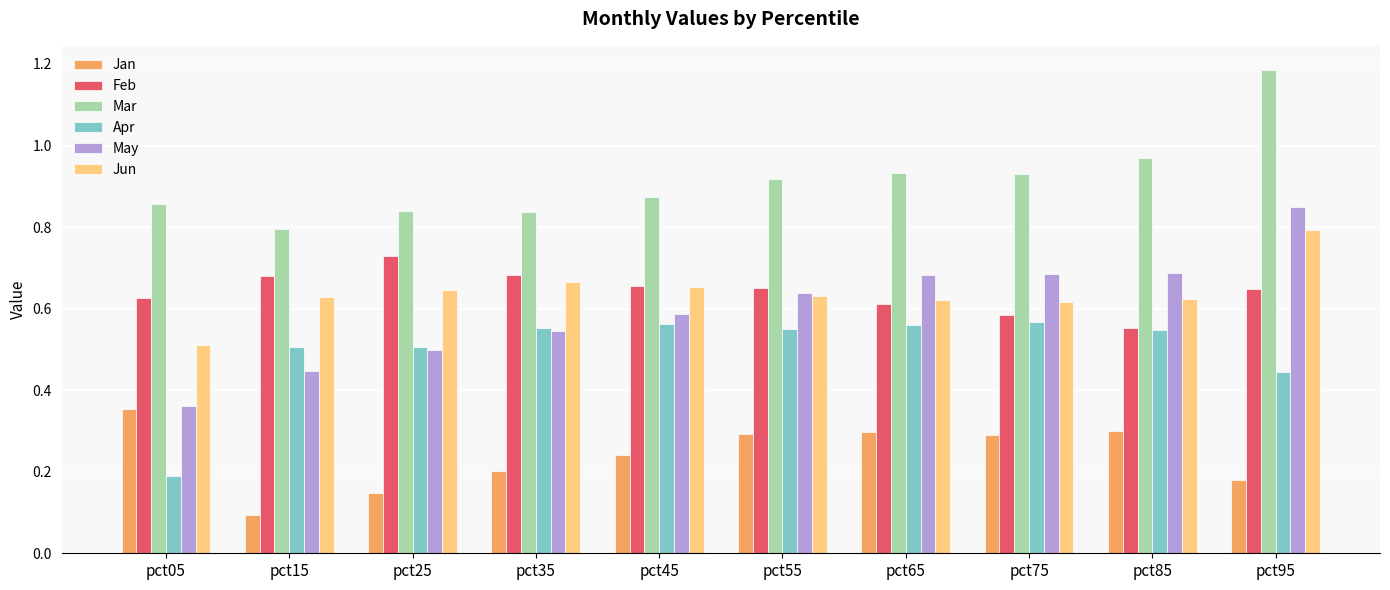

What is the sum of all Jan values?

2.4